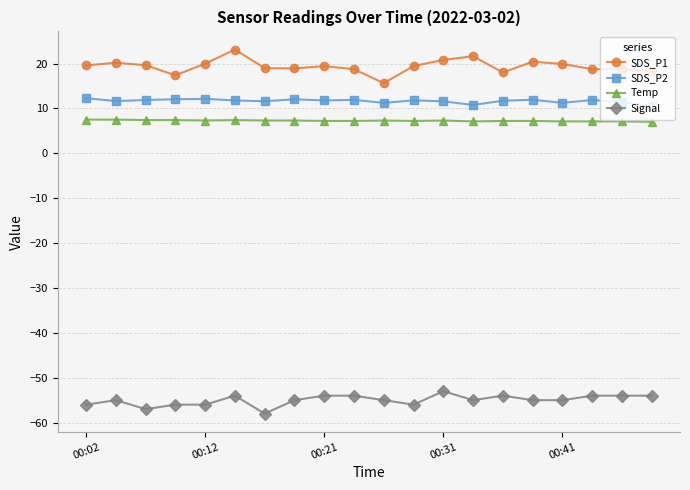

True or false: SDS_P2 has more than 2 points higher than both neighbors.

True